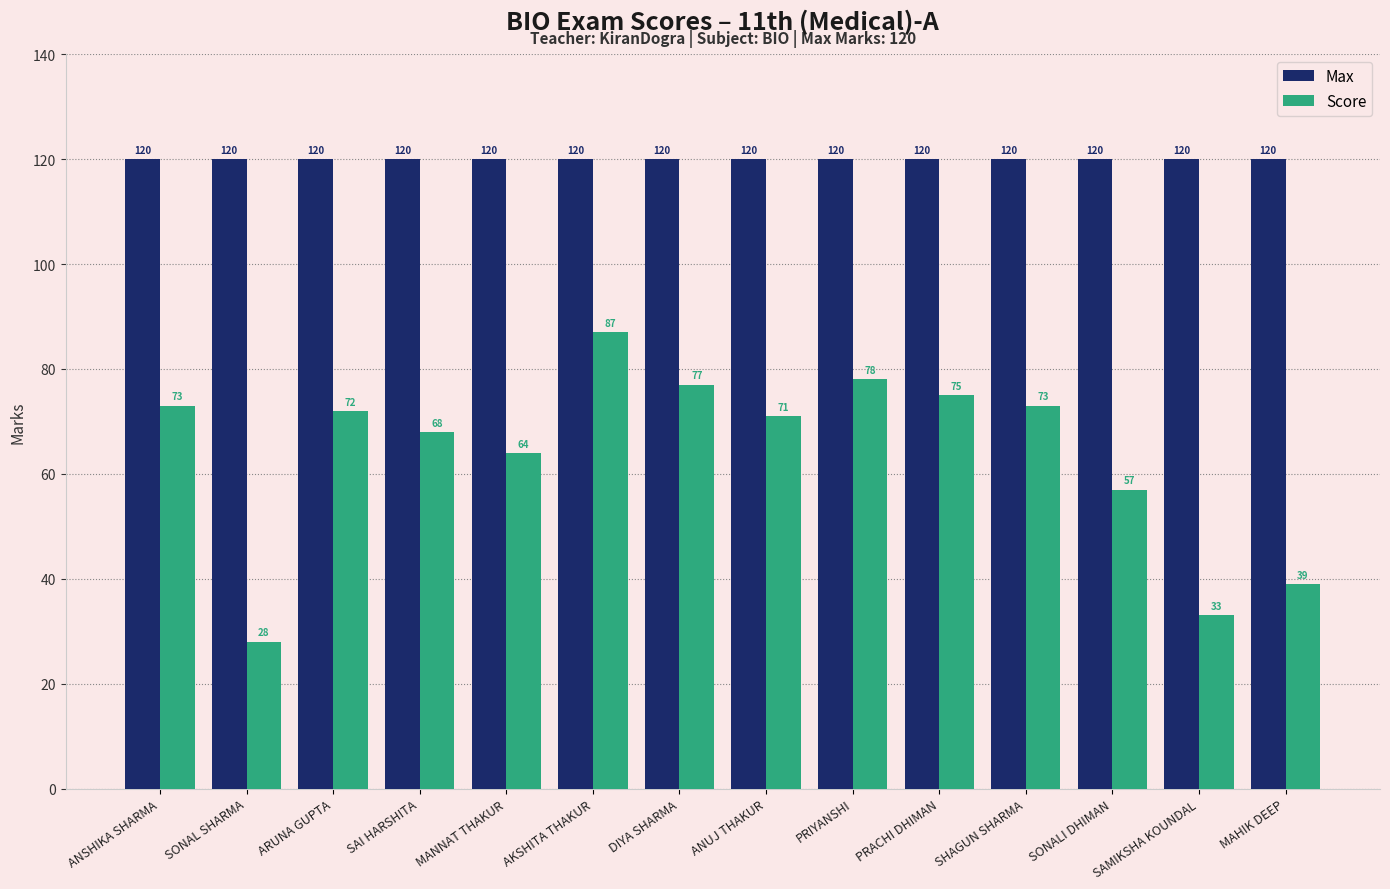

Reading left to right, list all the values displayed in this chart.

Max: ANSHIKA SHARMA=120	SONAL SHARMA=120	ARUNA GUPTA=120	SAI HARSHITA=120	MANNAT THAKUR=120	AKSHITA THAKUR=120	DIYA SHARMA=120	ANUJ THAKUR=120	PRIYANSHI=120	PRACHI DHIMAN=120	SHAGUN SHARMA=120	SONALI DHIMAN=120	SAMIKSHA KOUNDAL=120	MAHIK DEEP=120
Score: ANSHIKA SHARMA=73	SONAL SHARMA=28	ARUNA GUPTA=72	SAI HARSHITA=68	MANNAT THAKUR=64	AKSHITA THAKUR=87	DIYA SHARMA=77	ANUJ THAKUR=71	PRIYANSHI=78	PRACHI DHIMAN=75	SHAGUN SHARMA=73	SONALI DHIMAN=57	SAMIKSHA KOUNDAL=33	MAHIK DEEP=39